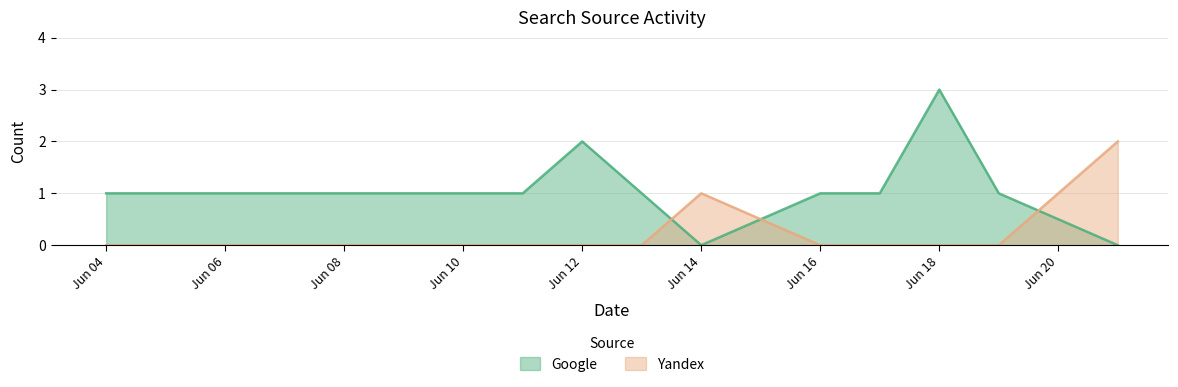

True or false: Yandex has a value of 1 at Jun 08.

False